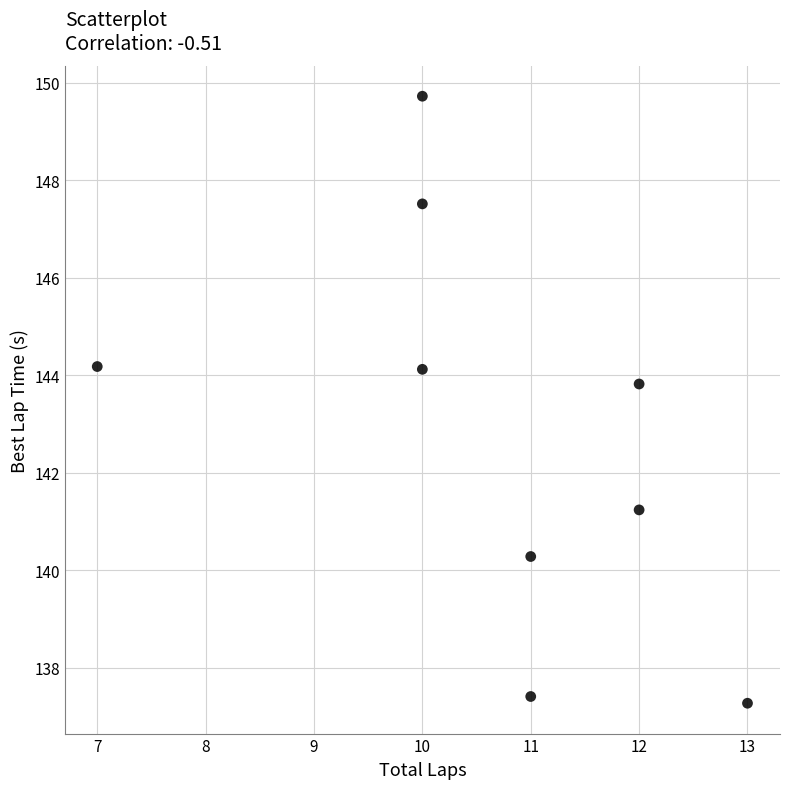

What Y value in the scatter plot is closest to 143?

143.8